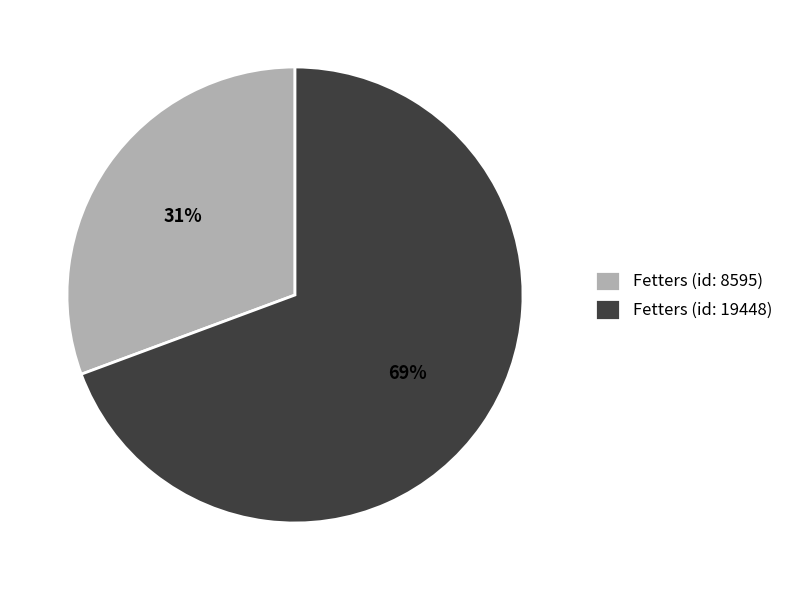

Is it true that Fetters (id: 19448) is 69% of the pie?

True